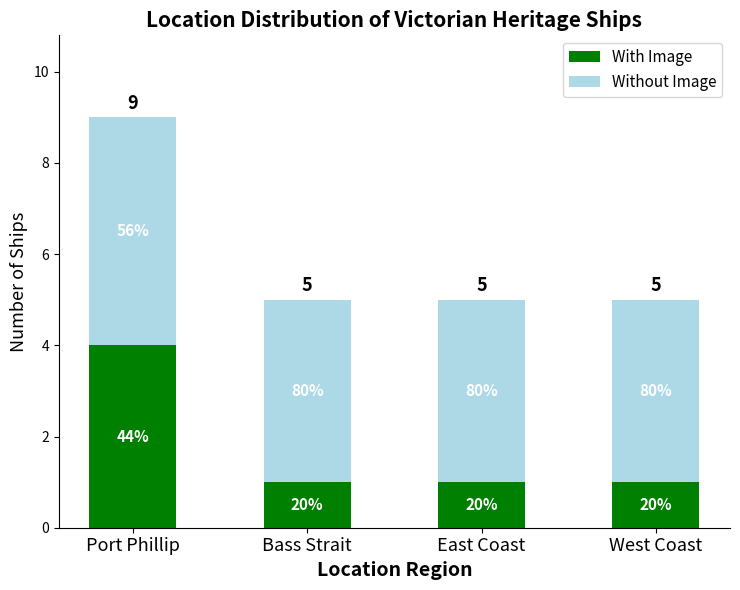

Are the bars grouped side by side (vs. stacked)?

No